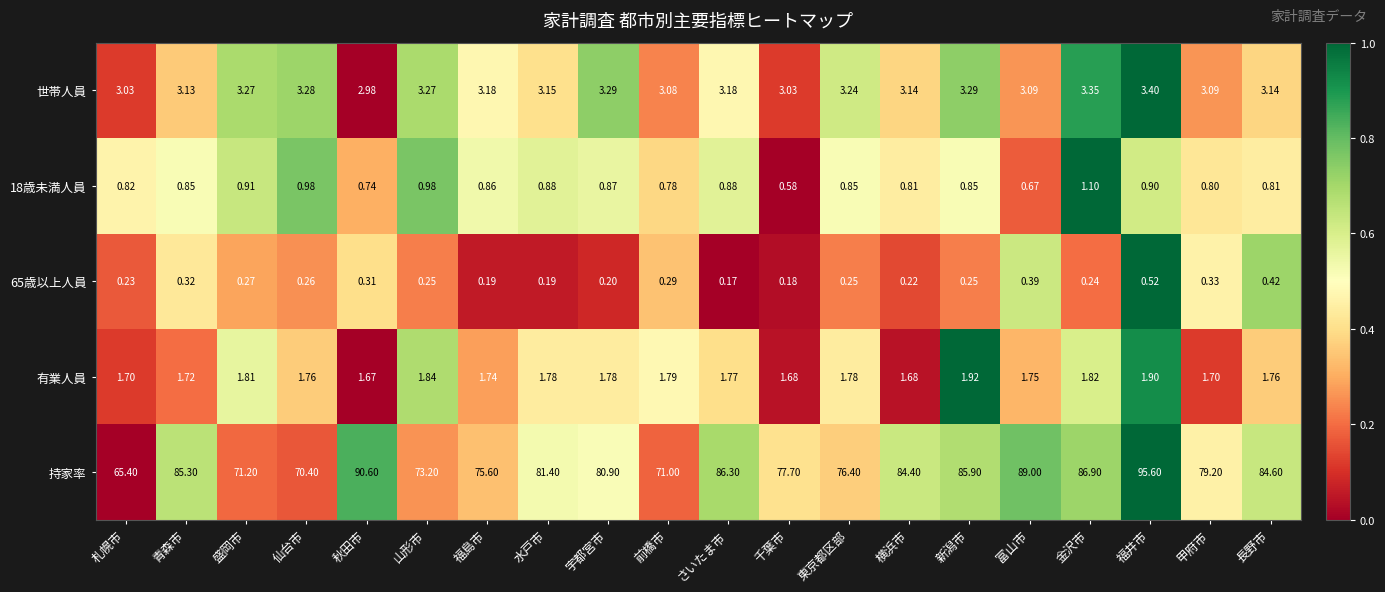

Which series has the widest spread of values?

持家率